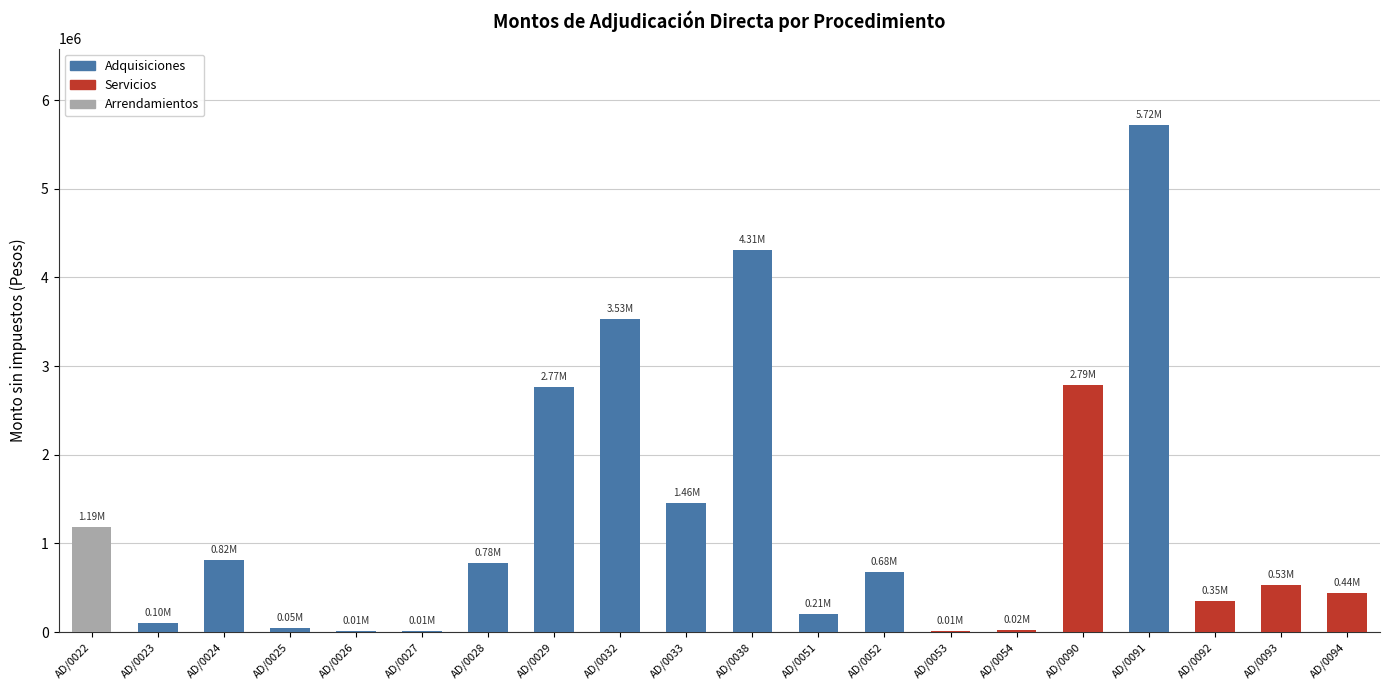

Reading left to right, extract all data points from this chart.

1189800.0	104827.6	817498.7	45806.0	10875.5	8808.8	775856.4	2765043.1	3532327.6	1459137.9	4312500.0	206896.5	678415.5	12931.0	19365.7	2790000.0	5722411.9	349137.9	529137.9	439655.2